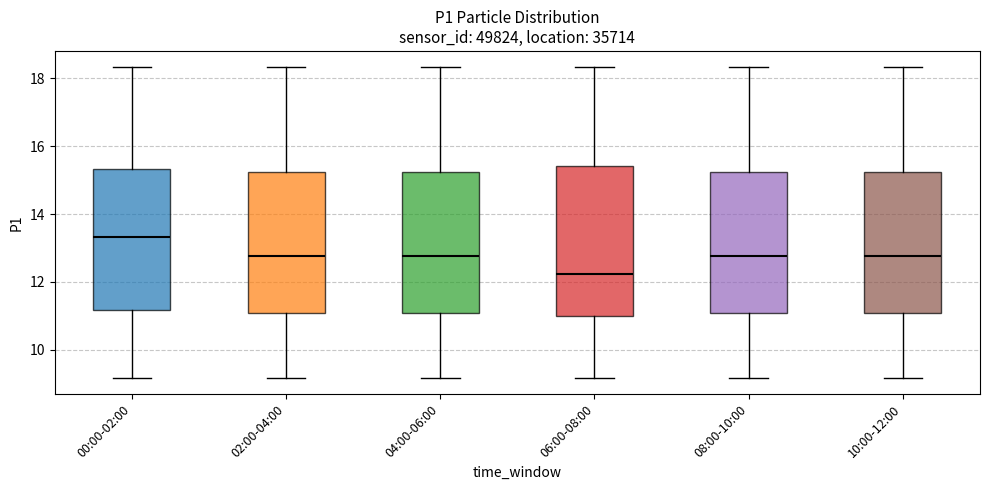

Reading left to right, read every box against the y-axis: the position of its median line, the range the box covers, and the ends of its whiskers. The values are not printed on the chart, so give them approximately, as read against the axis.

00:00-02:00: median 13.4, box 11.2 to 15.4, whiskers 9.2 to 18.4
02:00-04:00: median 12.8, box 11.0 to 15.2, whiskers 9.2 to 18.4
04:00-06:00: median 12.8, box 11.0 to 15.2, whiskers 9.2 to 18.4
06:00-08:00: median 12.2, box 11.0 to 15.4, whiskers 9.2 to 18.4
08:00-10:00: median 12.8, box 11.0 to 15.2, whiskers 9.2 to 18.4
10:00-12:00: median 12.8, box 11.0 to 15.2, whiskers 9.2 to 18.4